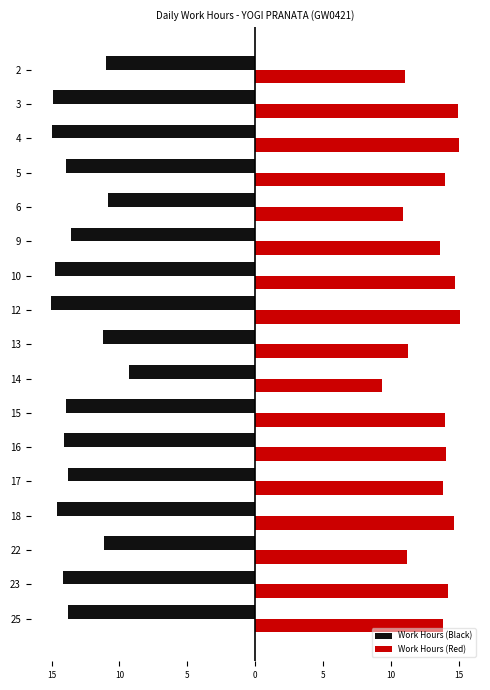

What are all the series names shown in the legend?

Work Hours (Black), Work Hours (Red)